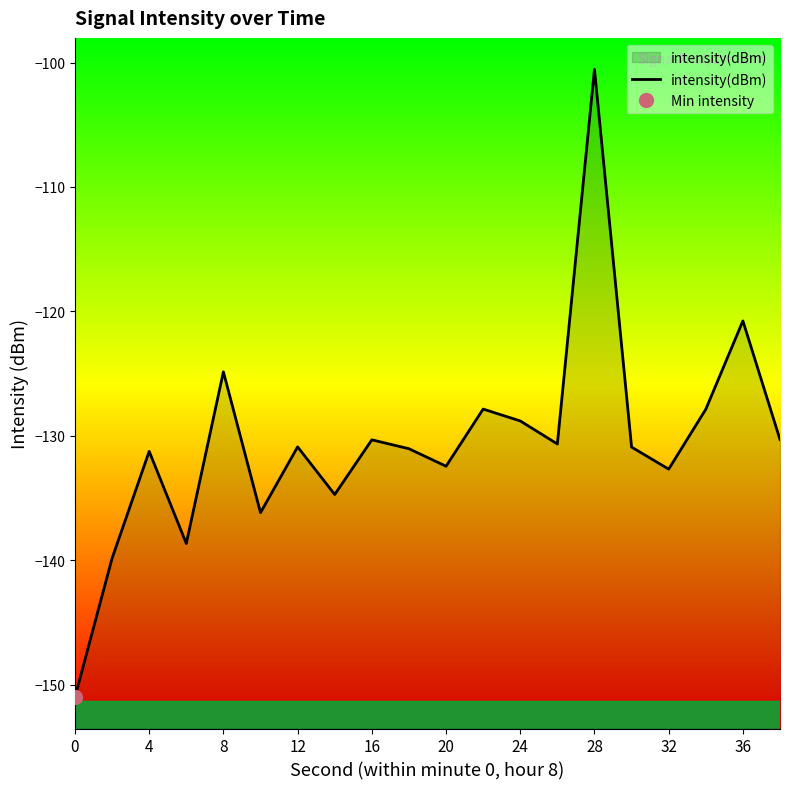

At which label does intensity(dBm) reach its peak?

28